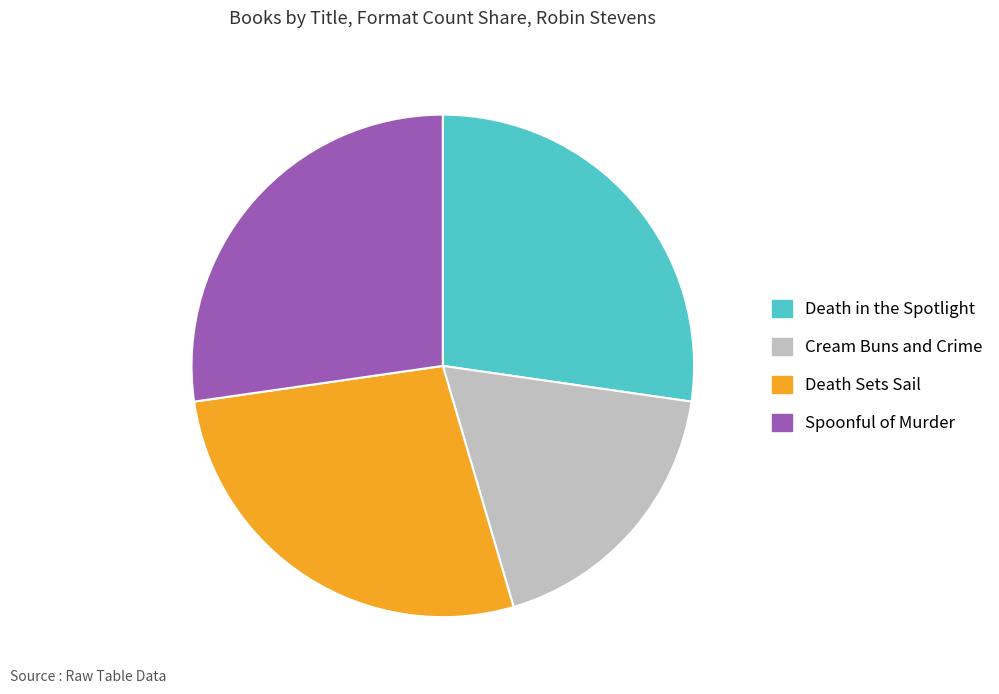

Is there a majority slice in this chart?

No